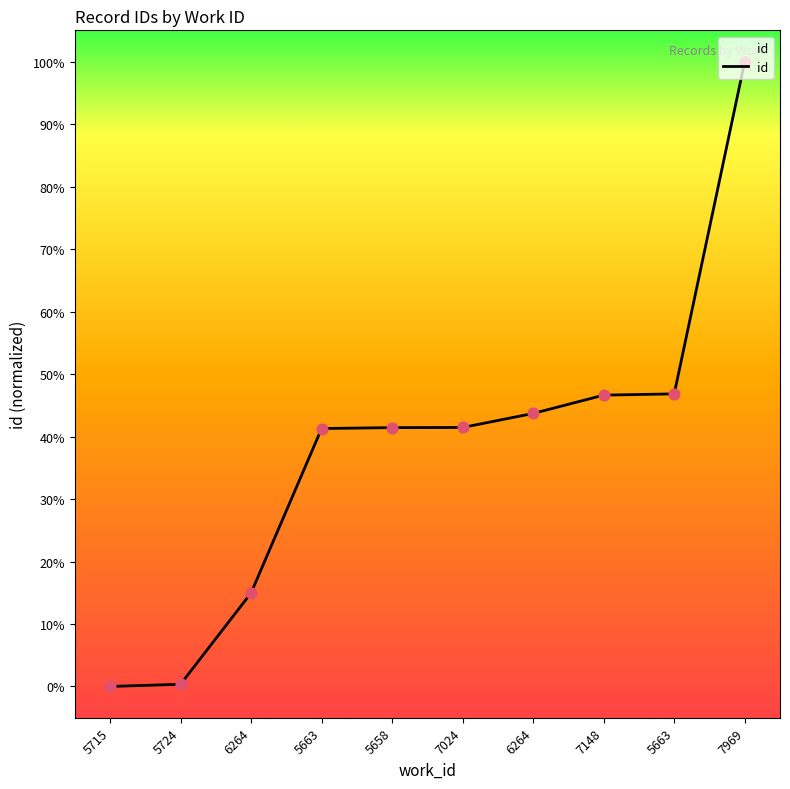

Between 6264 and 5715, which is larger?

6264